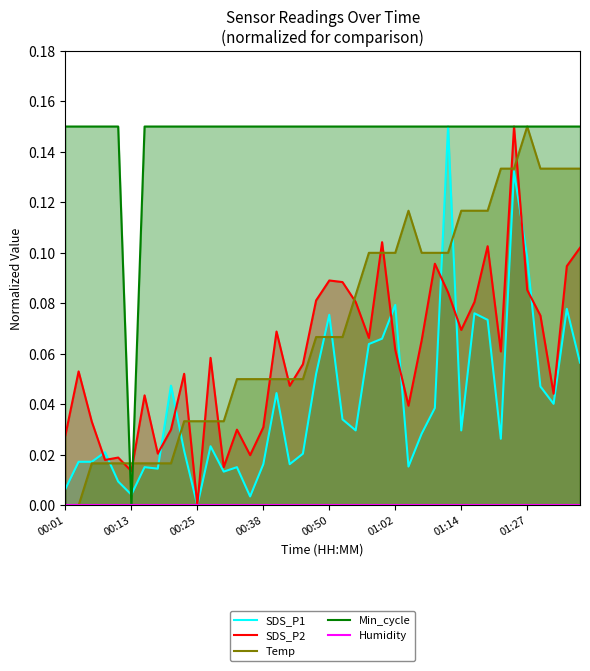

Which category has the lowest value in the SDS_P2 series?

00:25